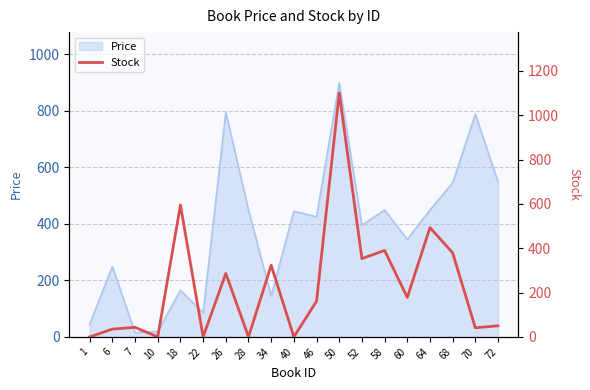

The chart shows a value of 0 at 10. True or false?

True